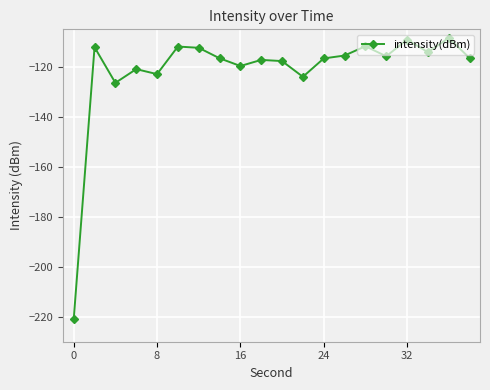

What is the sum of all values?

-2430.8